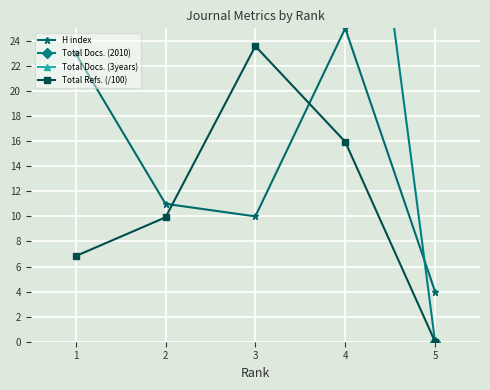

Reading left to right, what are all the values shown in this chart?

H index: 23.0	11.0	10.0	25.0	4.0
Total Docs. (2010): 33.0	48.0	63.0	55.0	0.0
Total Docs. (3years): 56.0	129.0	214.0	112.0	80.0
Total Refs. (/100): 6.8	9.9	23.6	15.9	0.0